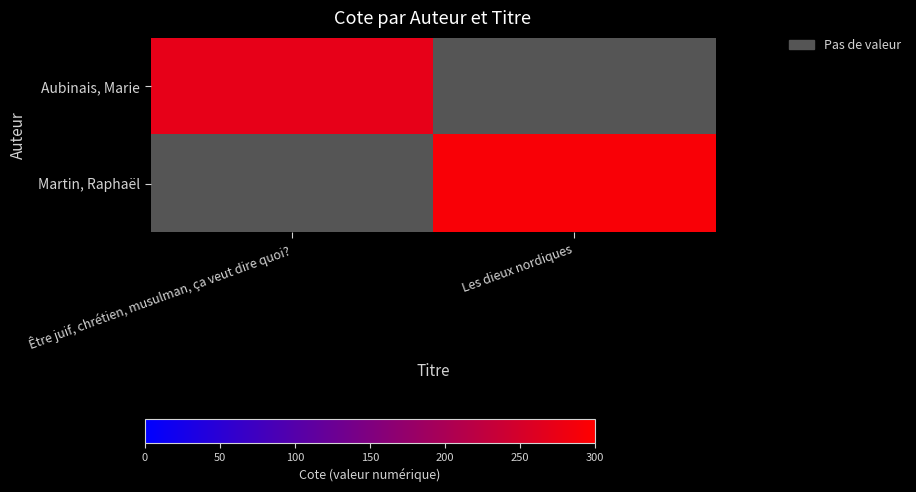

Count the number of data series in this chart.

2